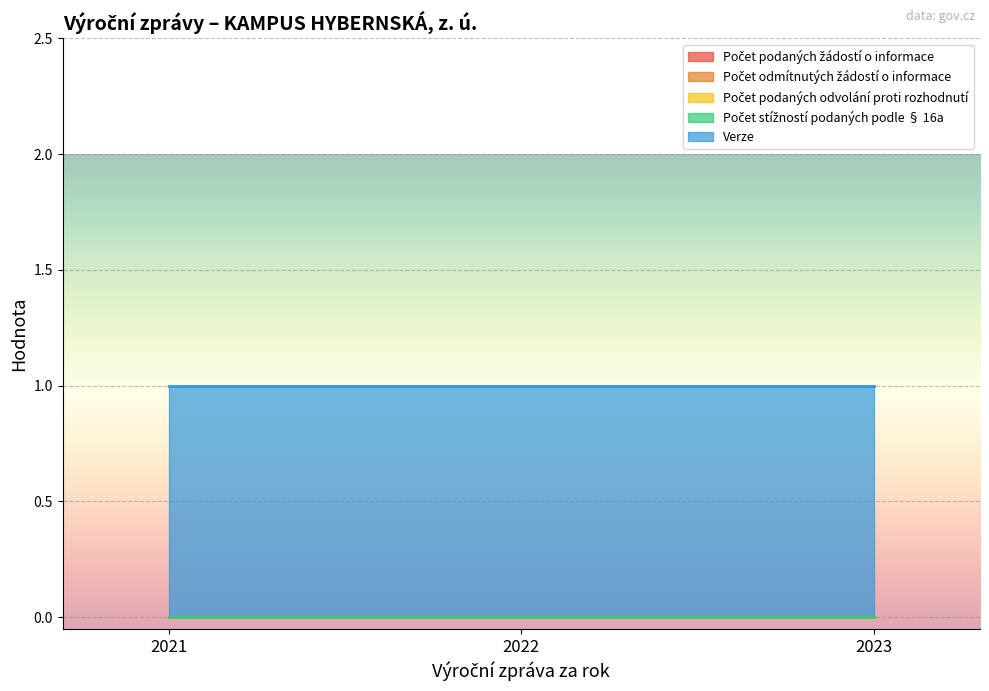

List the series in order of their peak value, highest first.

Verze, Počet podaných žádostí o informace, Počet odmítnutých žádostí o informace, Počet podaných odvolání proti rozhodnutí, Počet stížností podaných podle § 16a